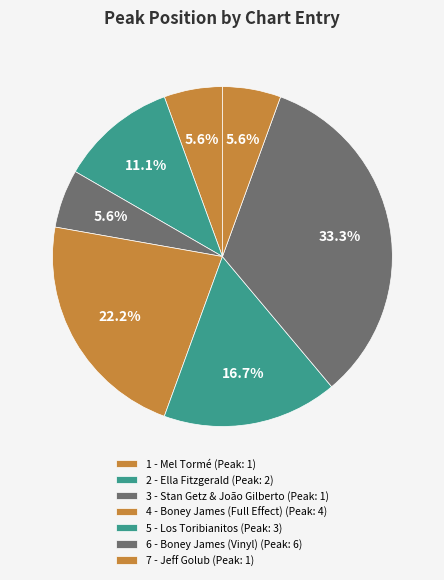

Which slice is the smallest?

1 - Mel Tormé